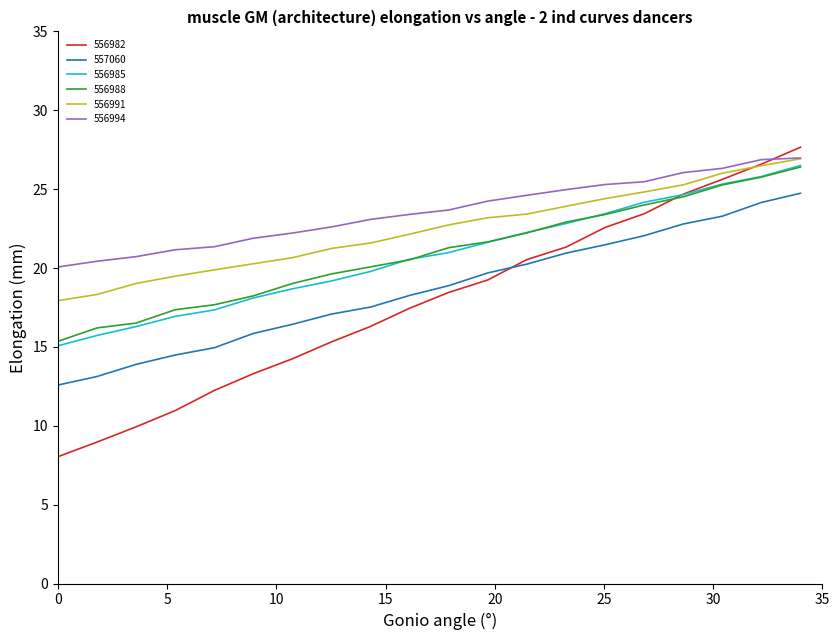

True or false: 556988 has more than 0 interior local peaks.

False